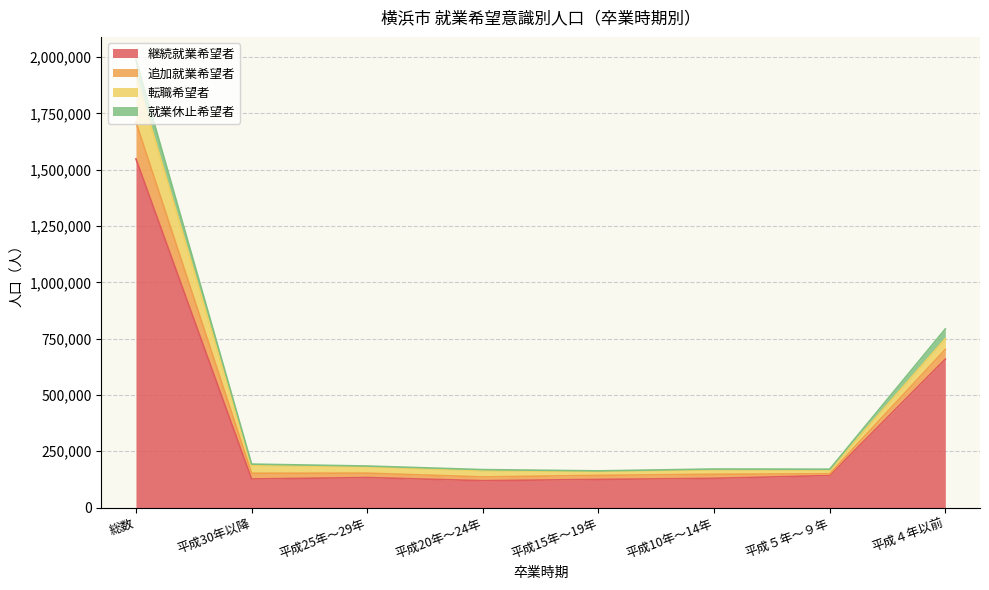

What is the smallest value displayed?

119300